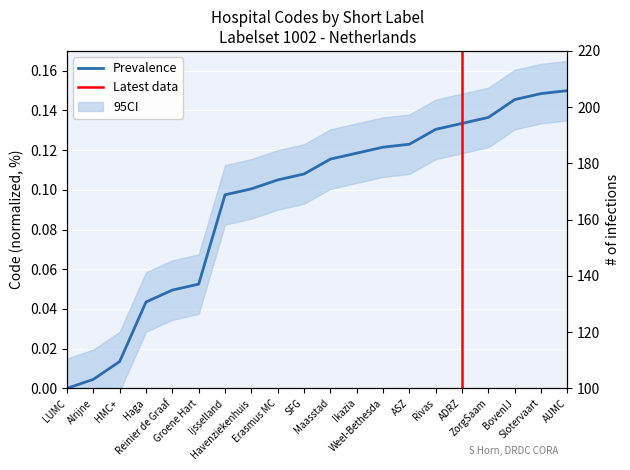

What is the value of the 6th point from the left?

0.1